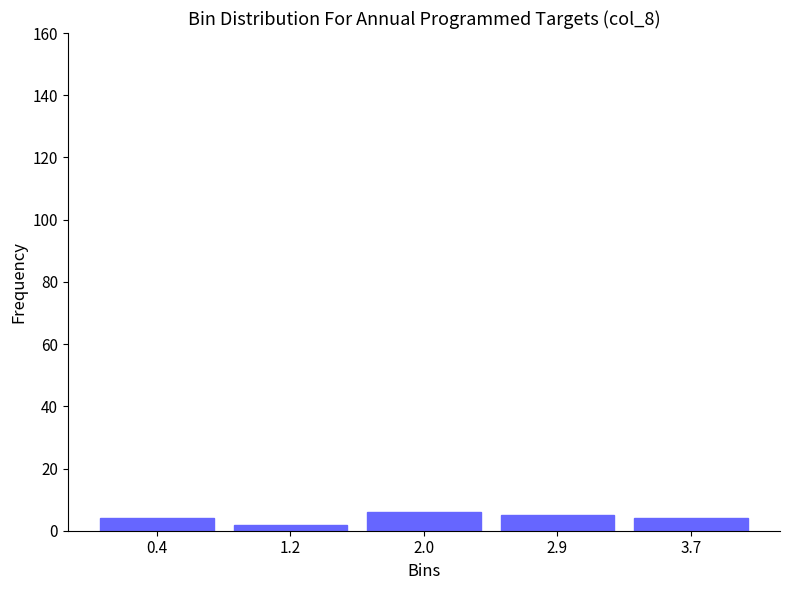

Reading left to right, transcribe all the data shown in this chart.

0.4=4	1.2=2	2.0=6	2.9=5	3.7=4